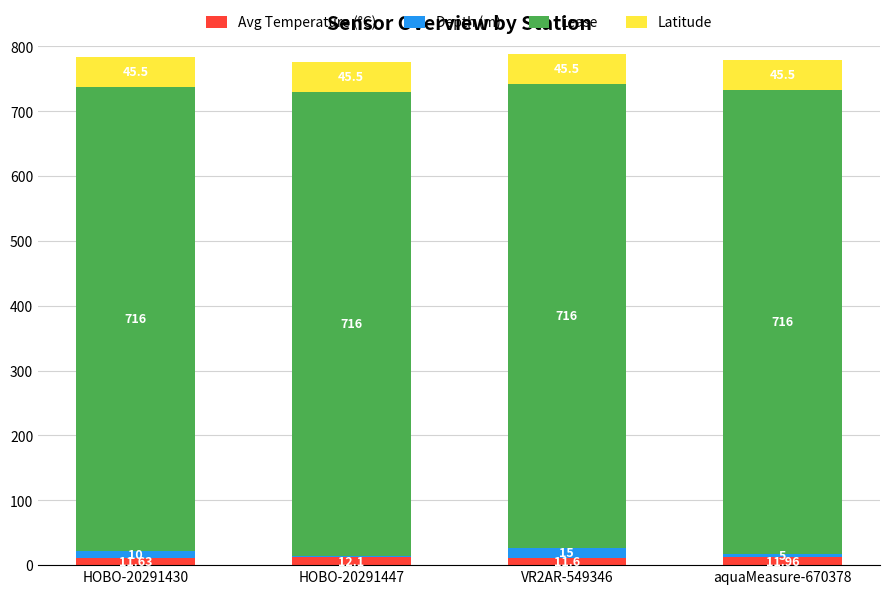

At which category is the sum across all series the highest?

VR2AR-549346